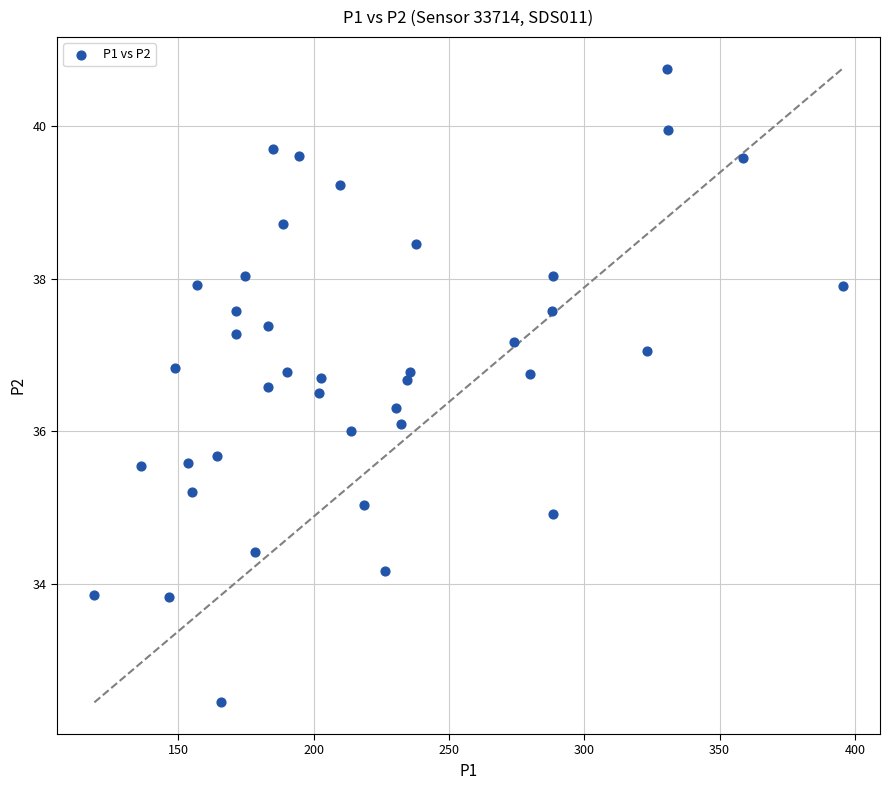

What is the range of Y values (max minus min)?

8.3